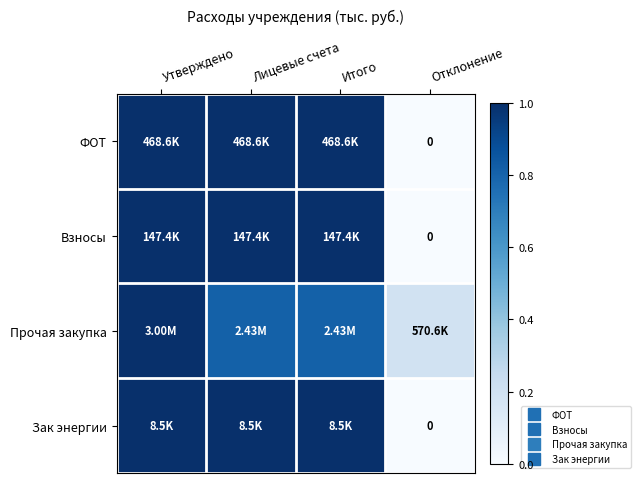

At which label is Зак энергии closest to 0?

Отклонение